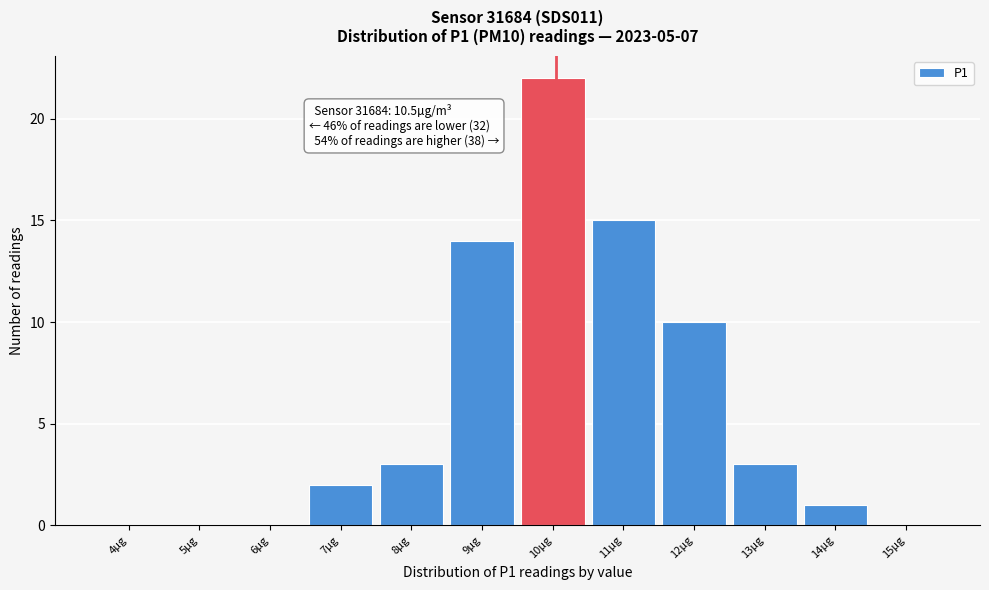

Reading left to right, what are all the values shown in this chart?

4µg=0	5µg=0	6µg=0	7µg=2	8µg=3	9µg=14	10µg=22	11µg=15	12µg=10	13µg=3	14µg=1	15µg=0